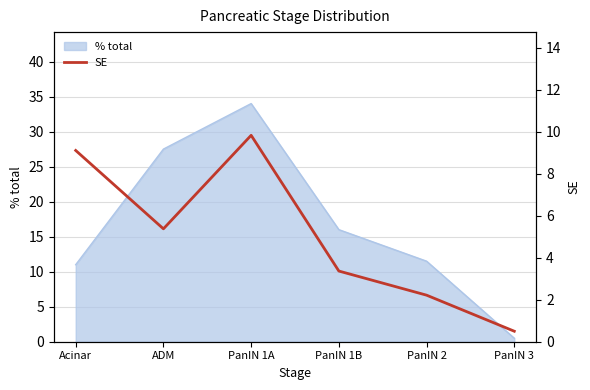

Which category has the highest value across all series?

PanIN 1A